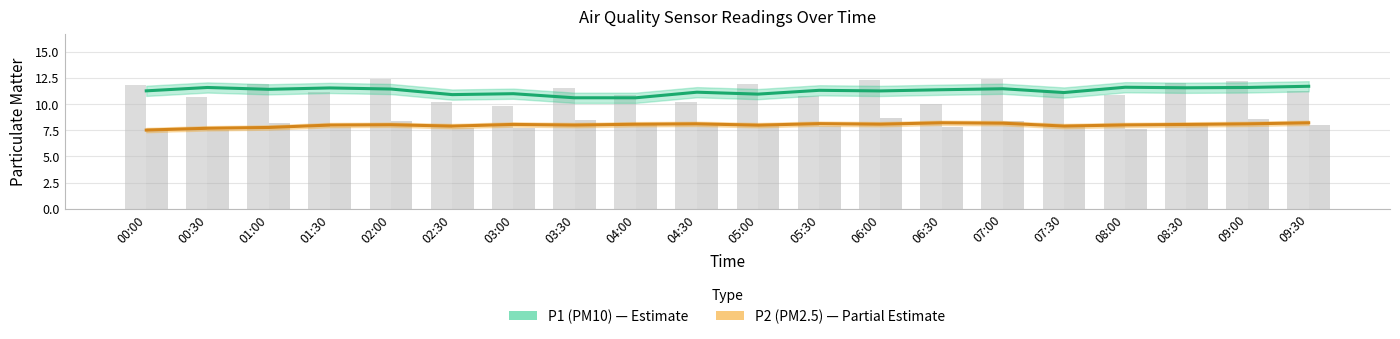

Where is P2 (PM2.5) nearest to the value 7?

00:00